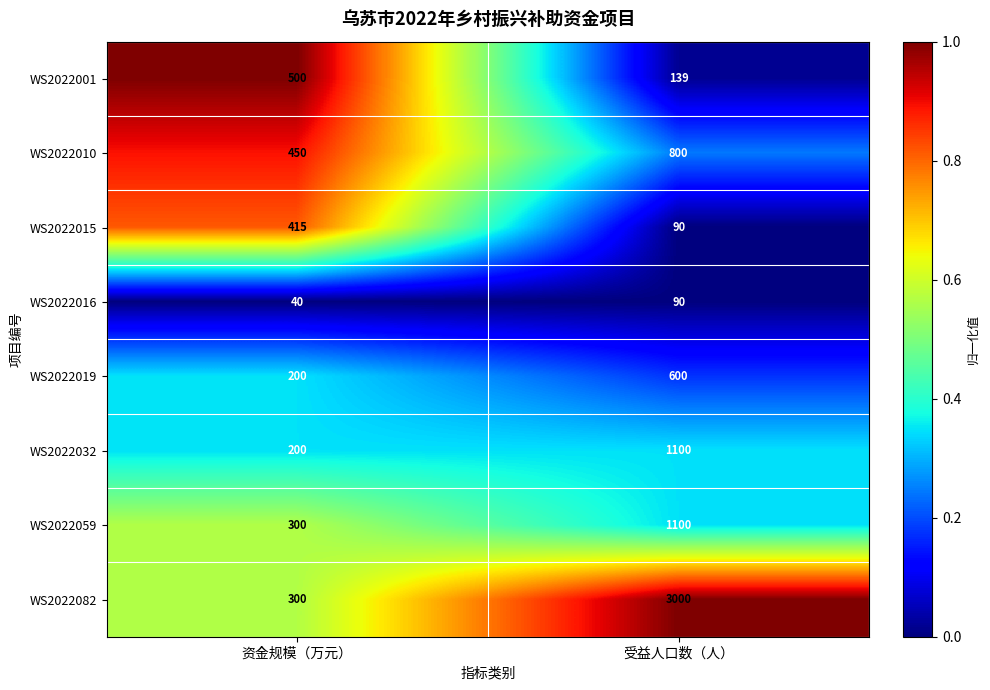

What is the difference between the maximum and minimum values in the WS2022015 series?

325